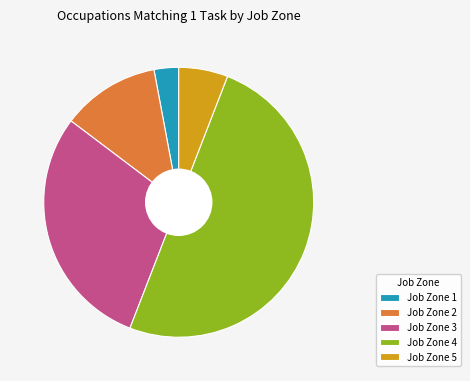

The Job Zone 2 slice represents 12% of the pie. True or false?

True